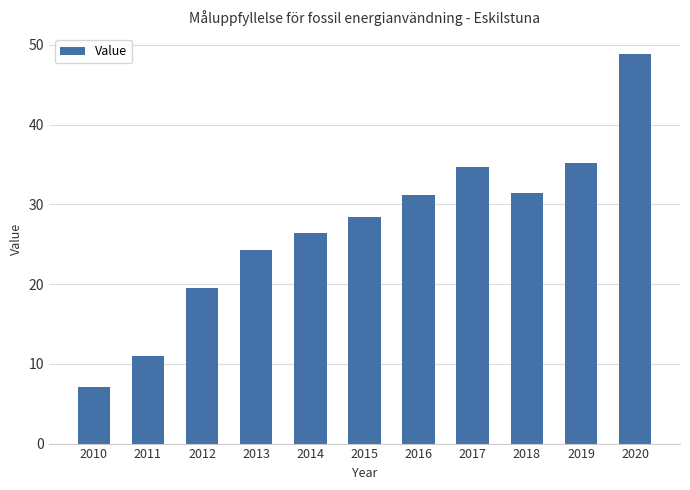

What is the value of the 7th bar from the left?

31.1